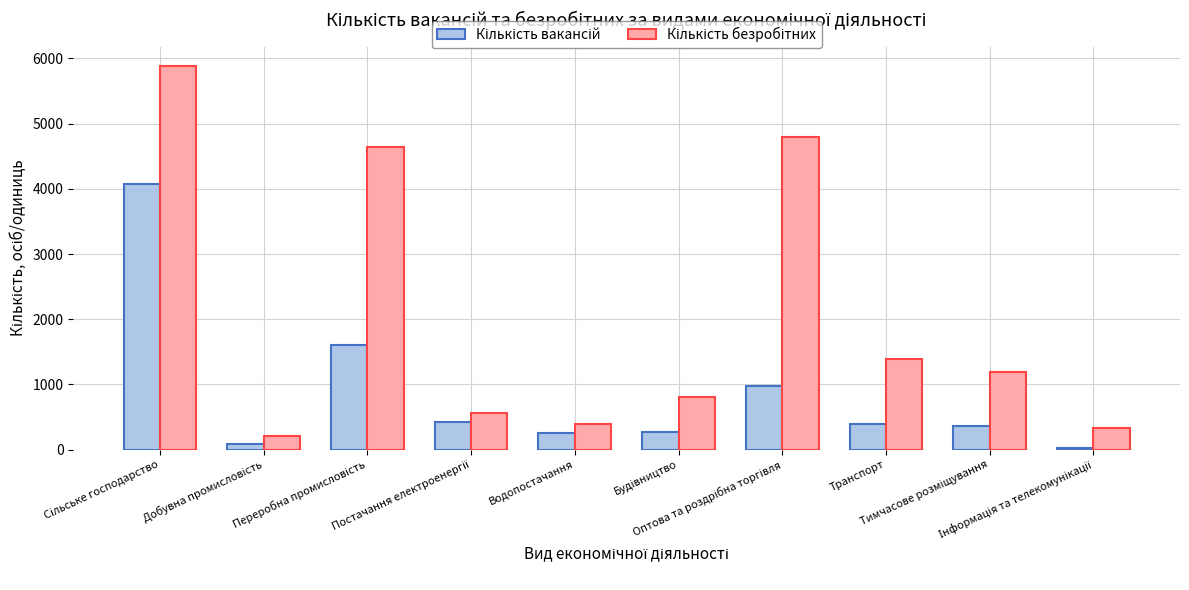

What is the maximum value shown in the chart?

5886